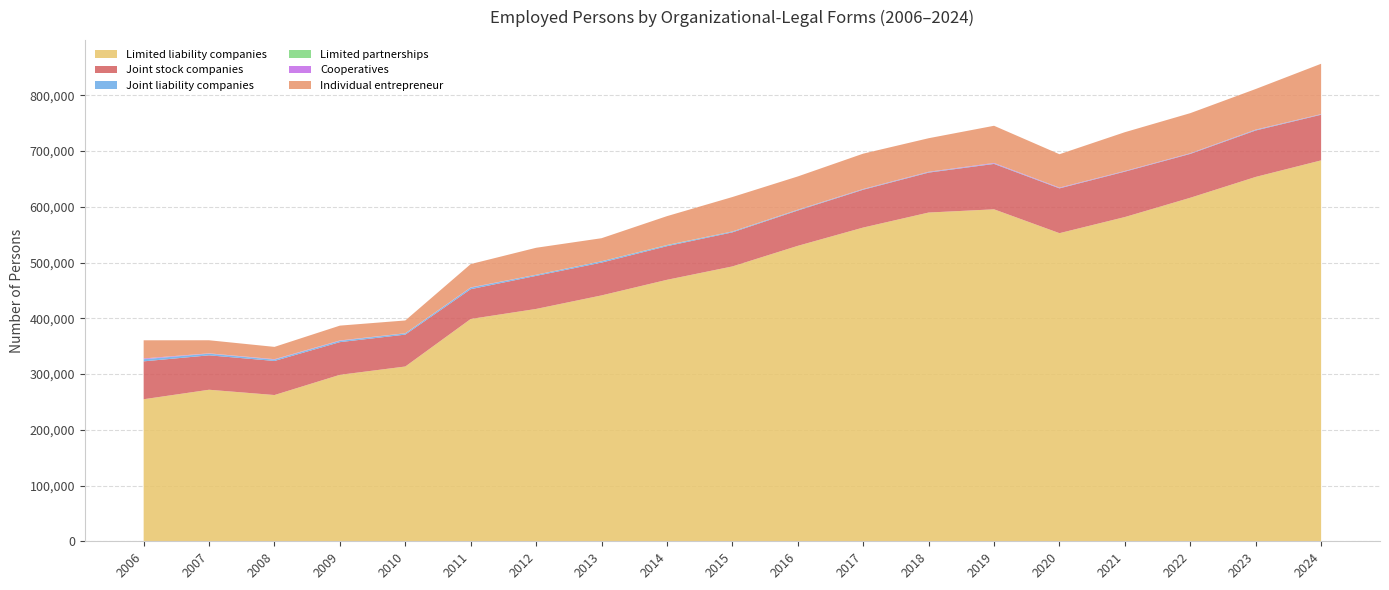

Reading left to right, transcribe all the data shown in this chart.

Limited liability companies: 2006=254795	2007=271811	2008=262332	2009=298614	2010=313504	2011=398784	2012=416753	2013=441031	2014=468998	2015=492991	2016=529929	2017=562740	2018=589661	2019=595438	2020=552655	2021=581580	2022=616166	2023=653551	2024=683216
Joint stock companies: 2006=67938	2007=61743	2008=61105	2009=58583	2010=57186	2011=53392	2012=59291	2013=58806	2014=60312	2015=61068	2016=63321	2017=67810	2018=71598	2019=81374	2020=80302	2021=81419	2022=78634	2023=83254	2024=81837
Joint liability companies: 2006=3844	2007=2901	2008=2268	2009=2190	2010=2124	2011=2628	2012=1725	2013=2264	2014=1602	2015=1282	2016=831	2017=662	2018=669	2019=736	2020=505	2021=508	2022=520	2023=896	2024=478
Limited partnerships: 2006=116	2007=195	2008=199	2009=219	2010=141	2011=120	2012=173	2013=118	2014=423	2015=189	2016=294	2017=197	2018=201	2019=98	2020=127	2021=110	2022=142	2023=170	2024=153
Cooperatives: 2006=1286	2007=476	2008=714	2009=601	2010=209	2011=458	2012=151	2013=62	2014=93	2015=211	2016=431	2017=547	2018=655	2019=950	2020=792	2021=588	2022=605	2023=535	2024=487
Individual entrepreneur: 2006=32523	2007=23444	2008=22067	2009=26616	2010=22906	2011=41831	2012=48353	2013=41316	2014=51752	2015=61716	2016=59583	2017=63322	2018=60159	2019=66670	2020=59865	2021=69552	2022=71838	2023=72815	2024=90323